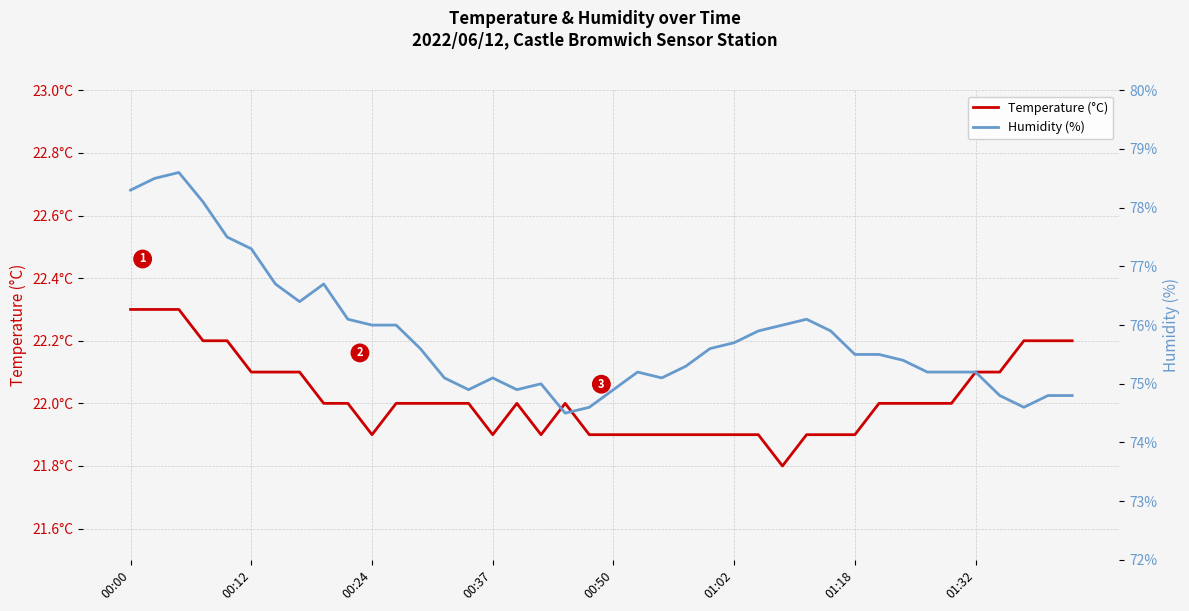

Is the value of Temperature (°C) at 00:50 greater than the value of Humidity (%) at 30?

No